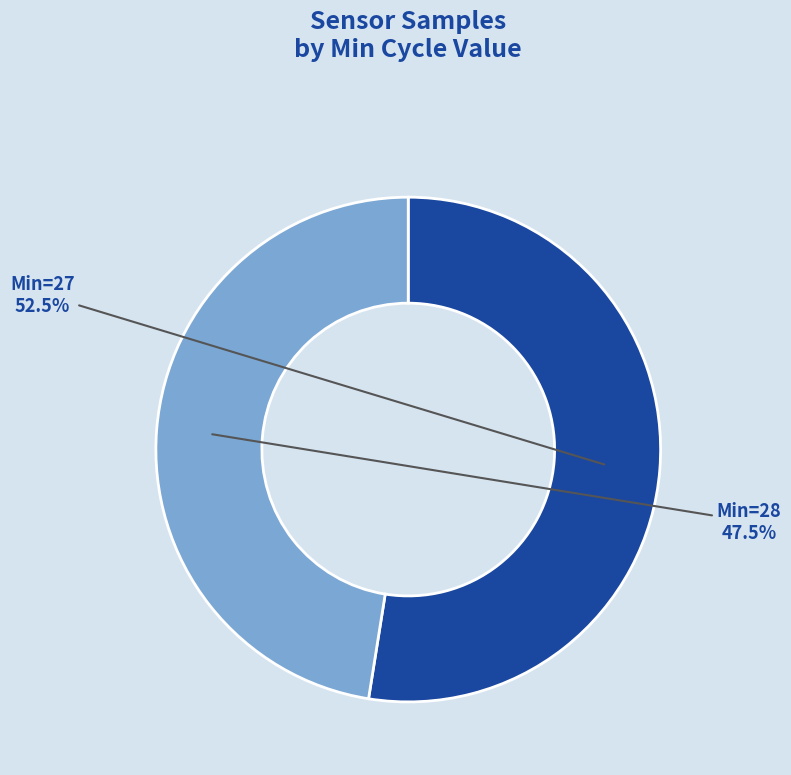

To the nearest percent, what is the average slice percentage?

50%